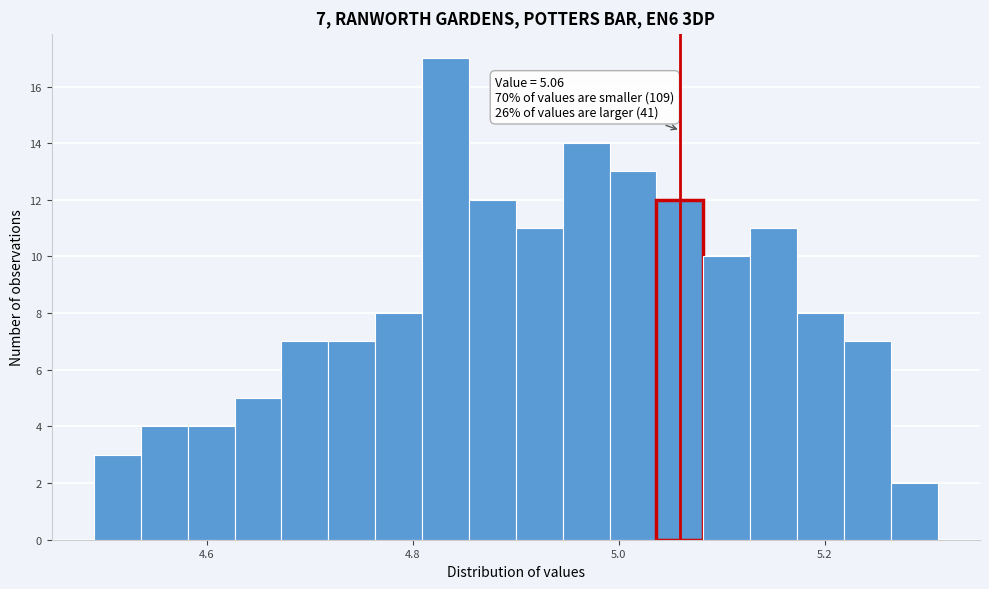

Around what value on the x-axis is the tallest bar? Give the approximate position of its centre, as read against the axis.

4.84